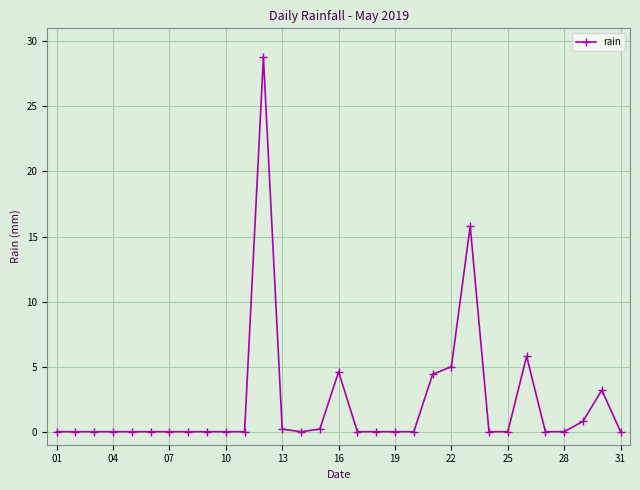

What is the difference between the maximum and minimum values?

28.8